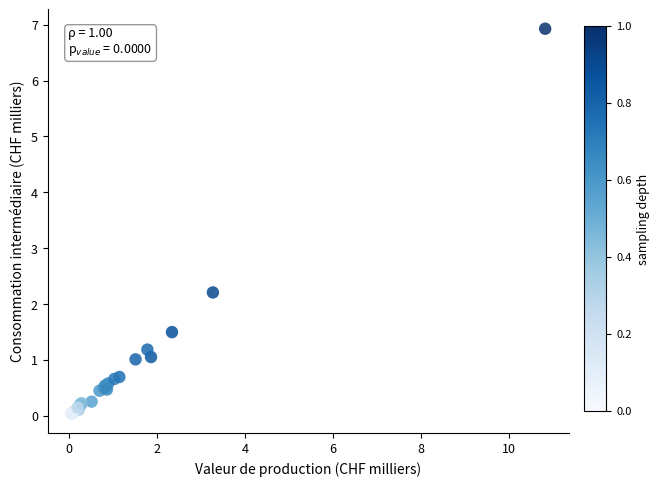

What Y value in the scatter plot is closest to 3?

2.2